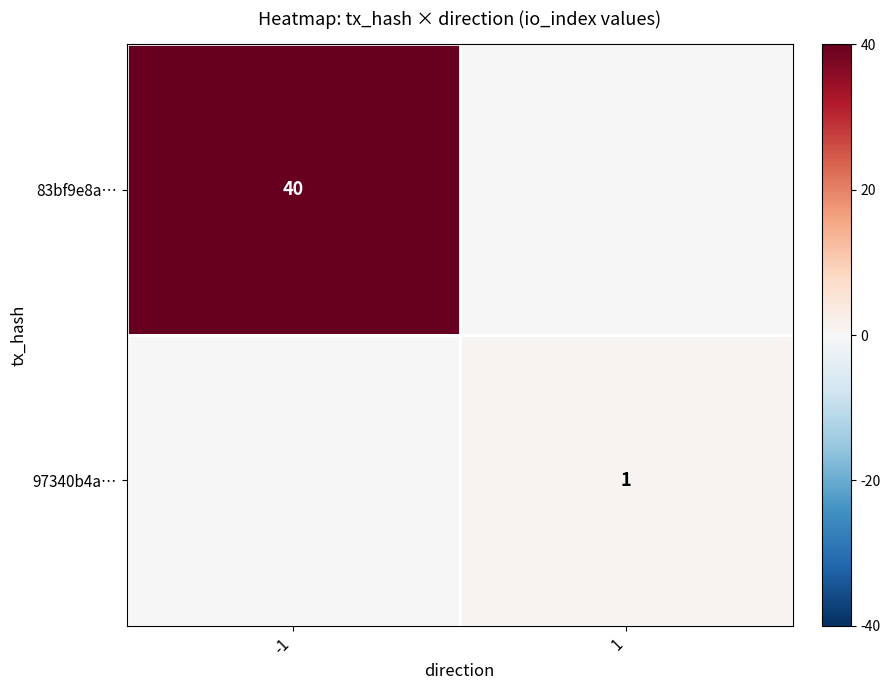

The 83bf9e8a… series shows 12 at -1. True or false?

False